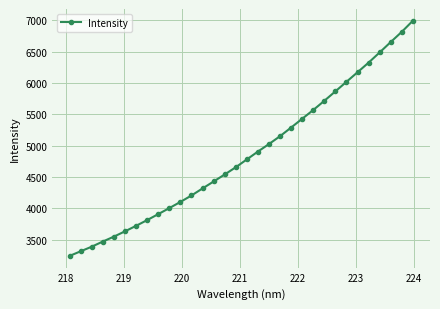

What is the value of the 14th point from the left?

4426.2